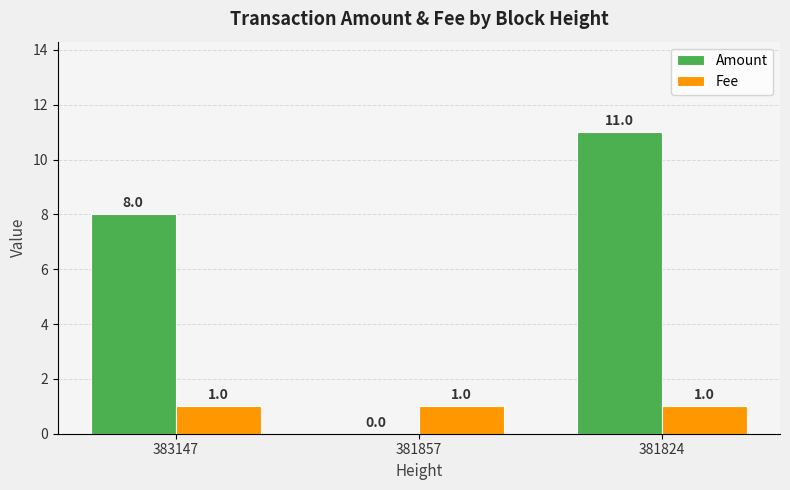

Reading left to right, extract all data points from this chart.

Amount: 8	0	11
Fee: 1	1	1